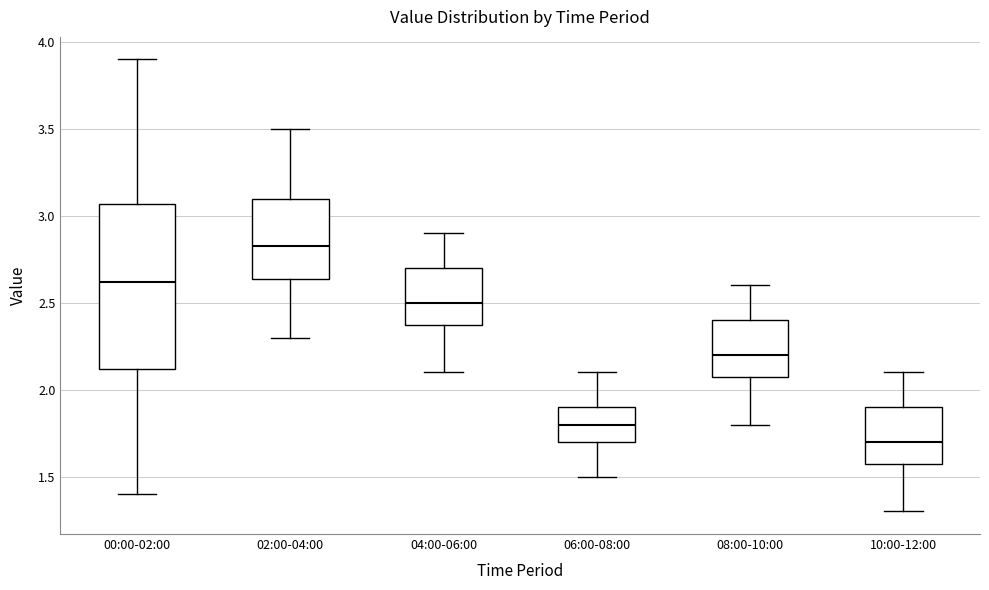

Reading left to right, read every box against the y-axis: the position of its median line, the range the box covers, and the ends of its whiskers. The values are not printed on the chart, so give them approximately, as read against the axis.

00:00-02:00: median 2.60, box 2.10 to 3.05, whiskers 1.40 to 3.90
02:00-04:00: median 2.85, box 2.65 to 3.10, whiskers 2.30 to 3.50
04:00-06:00: median 2.50, box 2.40 to 2.70, whiskers 2.10 to 2.90
06:00-08:00: median 1.80, box 1.70 to 1.90, whiskers 1.50 to 2.10
08:00-10:00: median 2.20, box 2.10 to 2.40, whiskers 1.80 to 2.60
10:00-12:00: median 1.70, box 1.60 to 1.90, whiskers 1.30 to 2.10